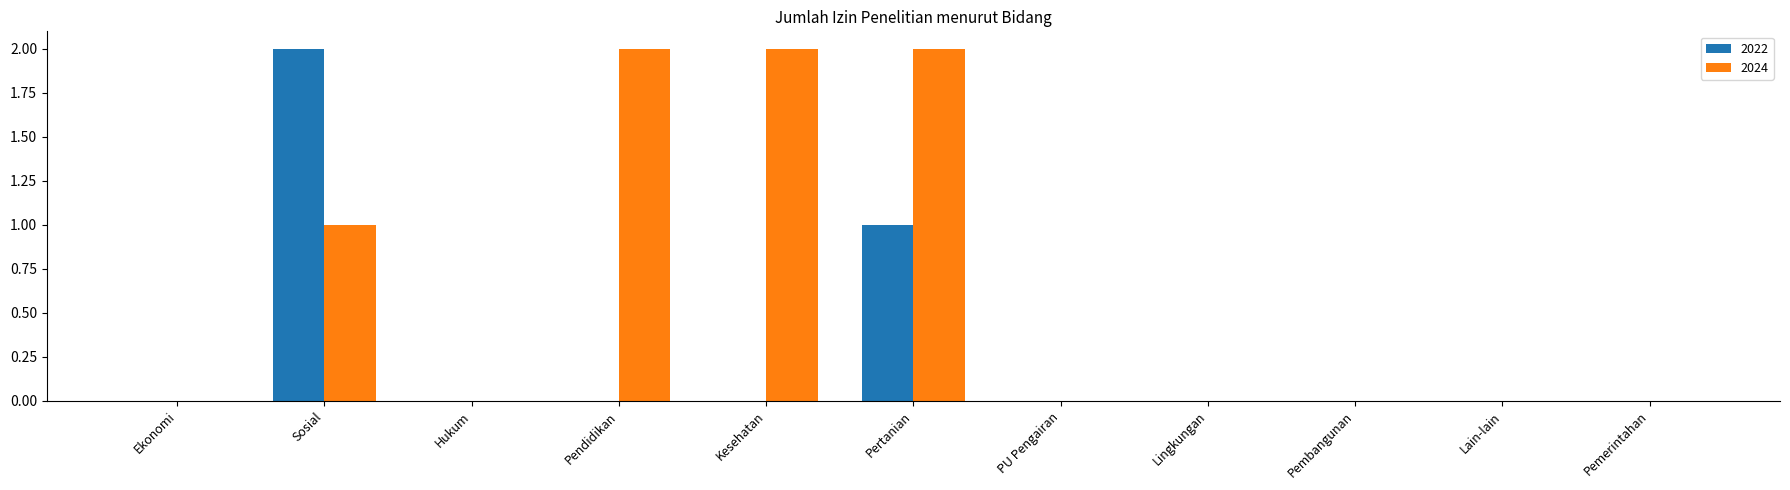

True or false: 2022 has a value of 0 at Lingkungan.

True